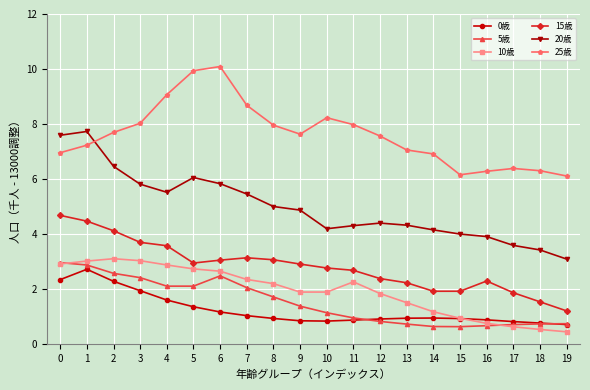

True or false: 25歳 and 15歳 cross at least once.

False